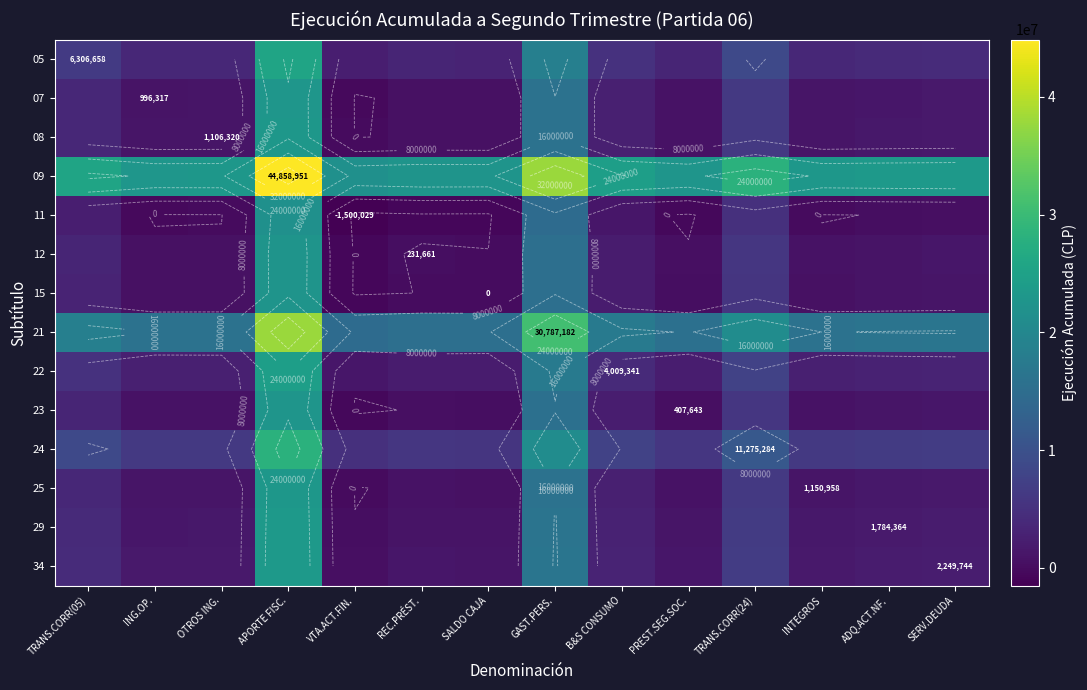

At how many categories does at least one series exceed 42473179?

1